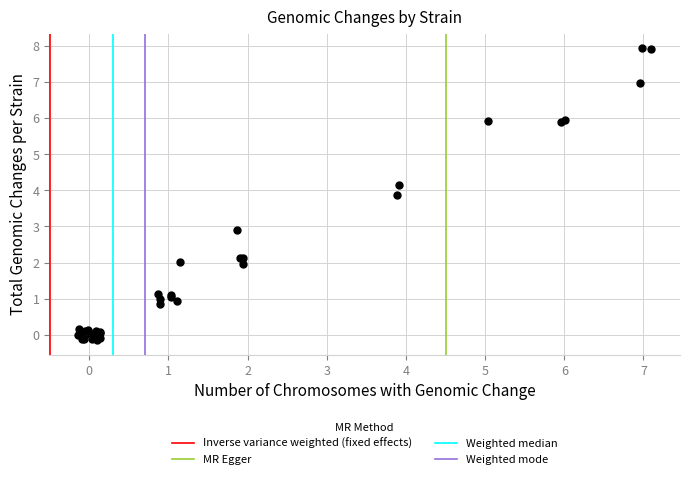

What Y value in the scatter plot is closest to 3?

2.9